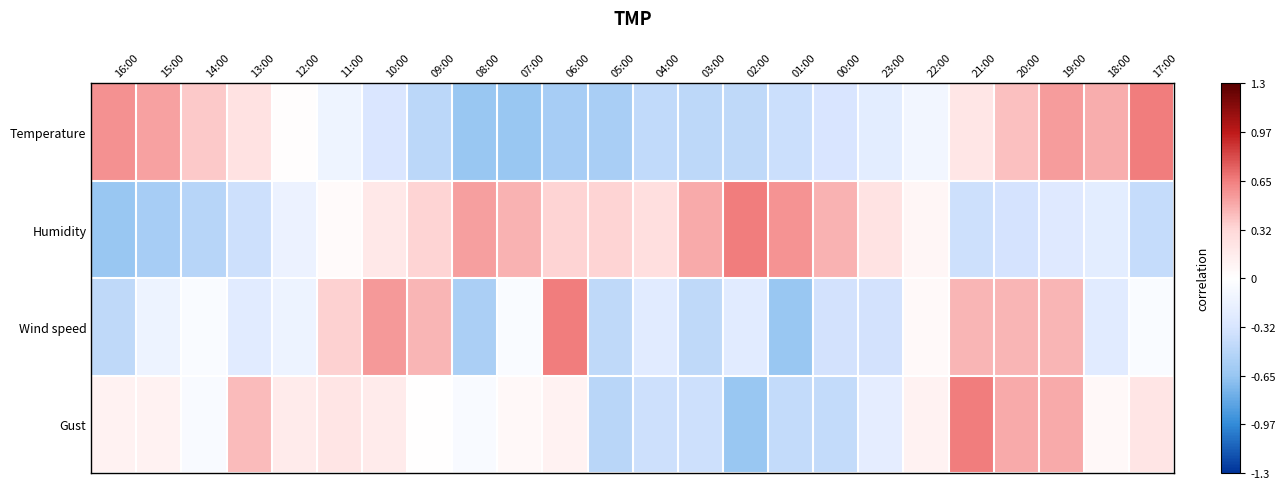

Rank the series at 05:00 from highest to lowest value.

Humidity, Wind speed, Gust, Temperature